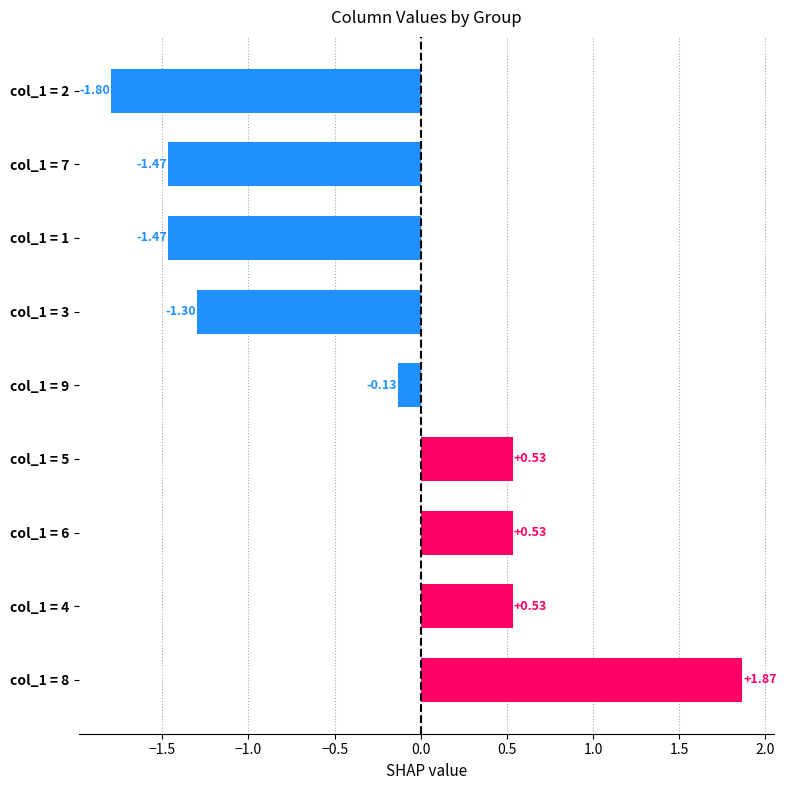

What is the change in value from col_1 = 8 to col_1 = 4?

-1.3